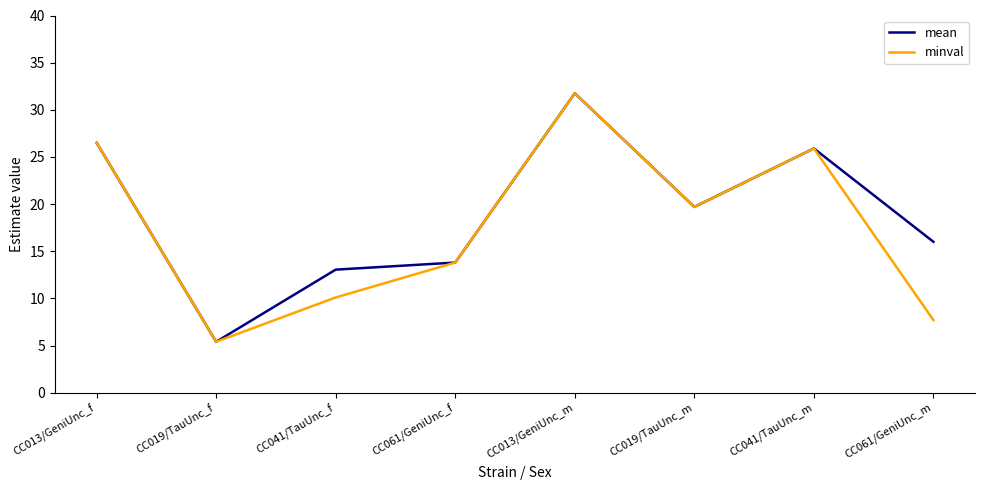

Rank the series at CC061/GeniUnc_m from highest to lowest value.

mean, minval